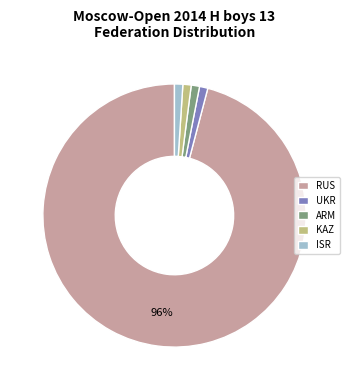

What is the ratio of the value at ARM to the value at KAZ?

1.0